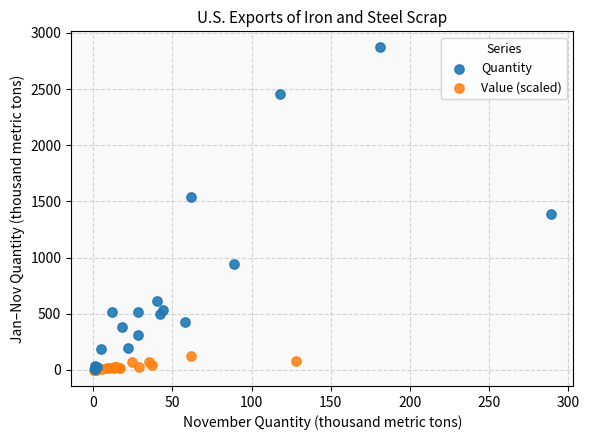

What are all the series names shown in the legend?

Quantity, Value (scaled)